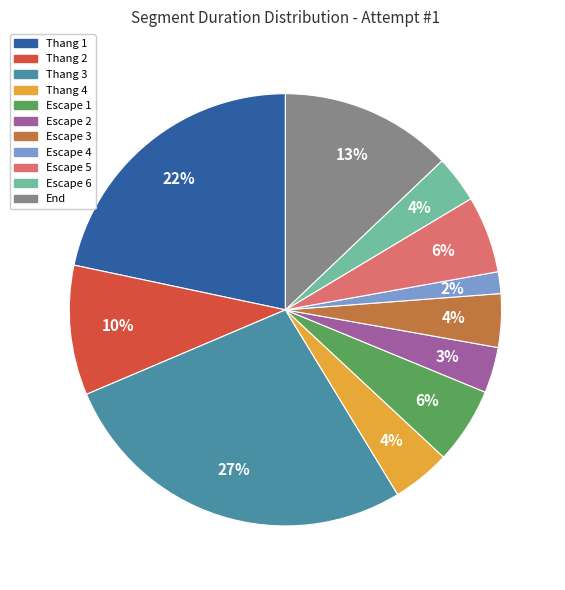

To the nearest percent, what portion does Escape 4 represent?

2%